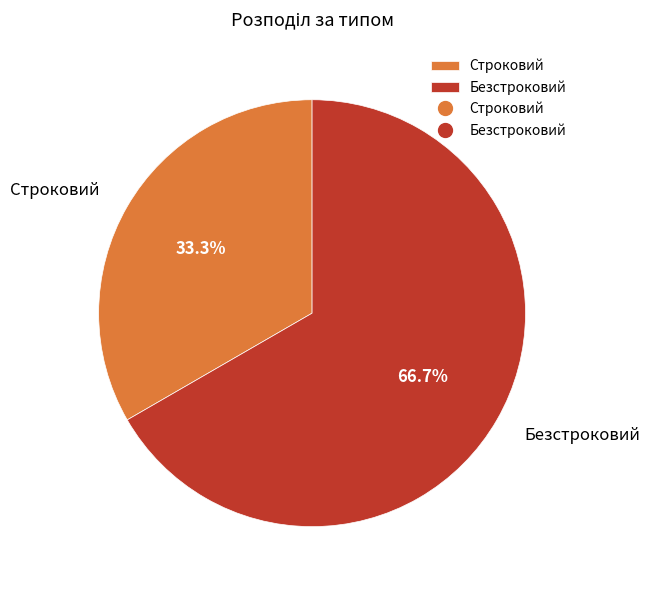

What percentage is the Безстроковий slice, to the nearest percent?

67%